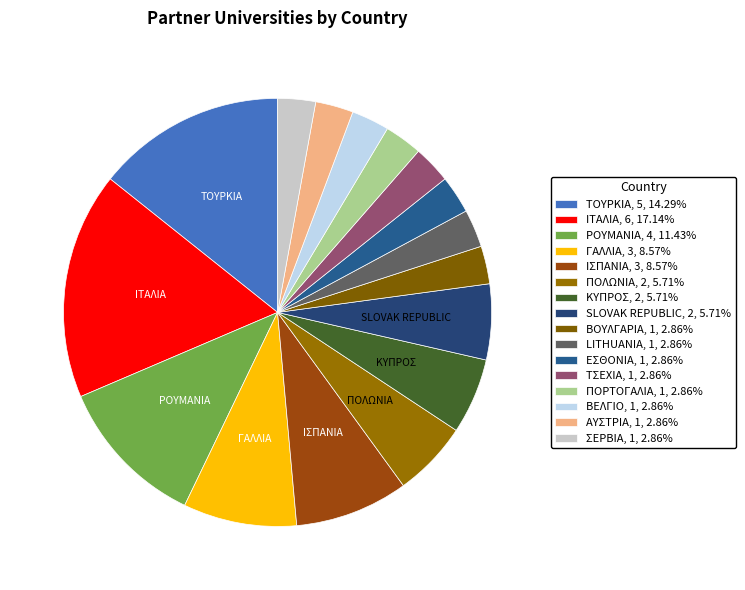

How many slices are in this pie chart?

16